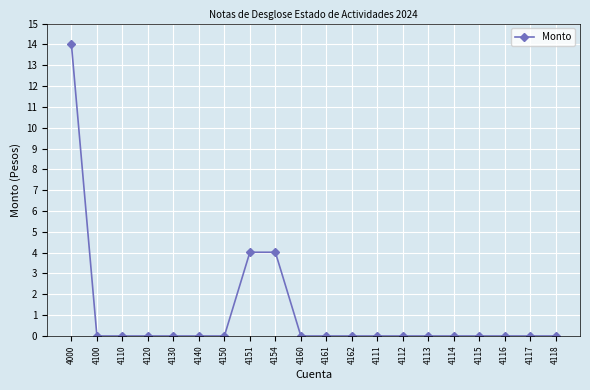

What position from the right is 4151?

13